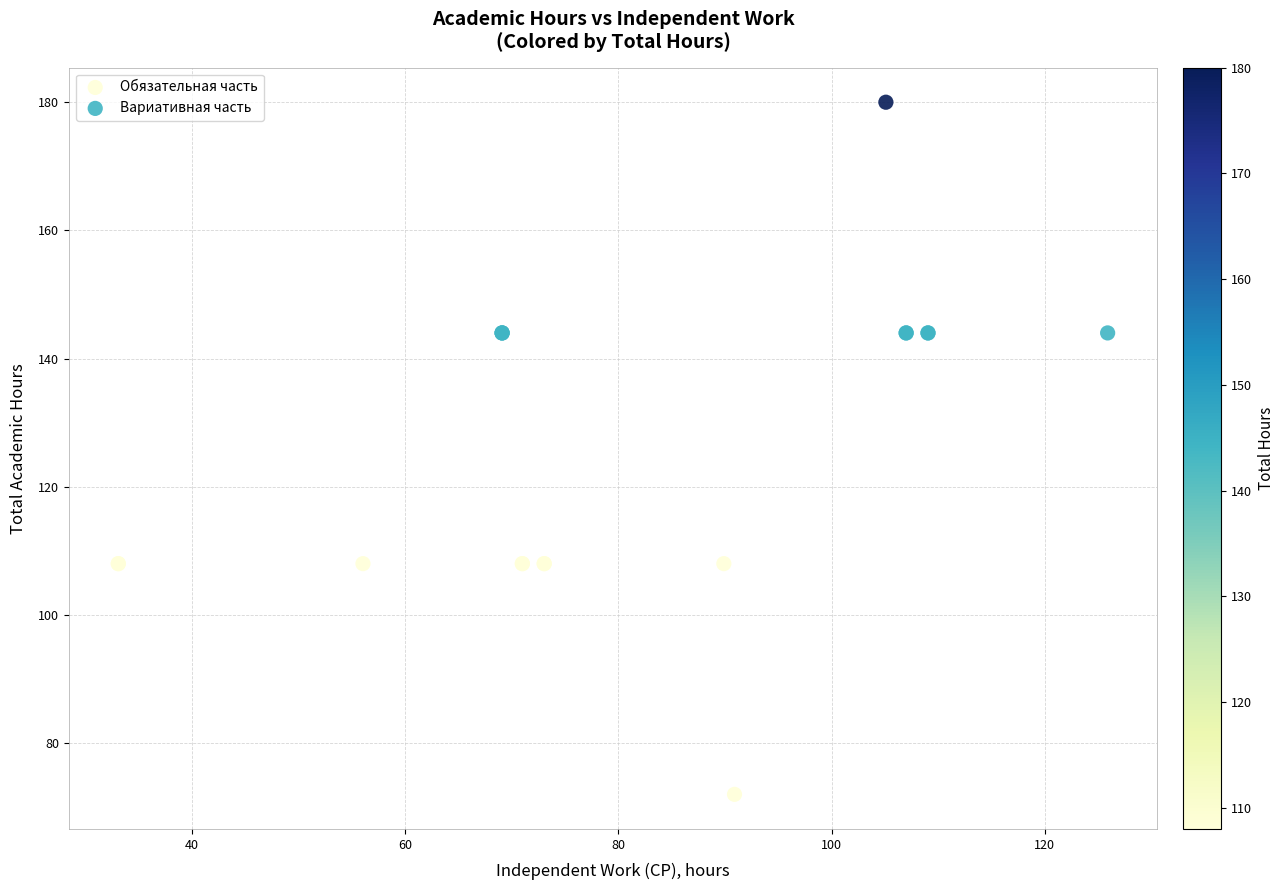

Which series reaches the maximum Y coordinate?

Вариативная часть